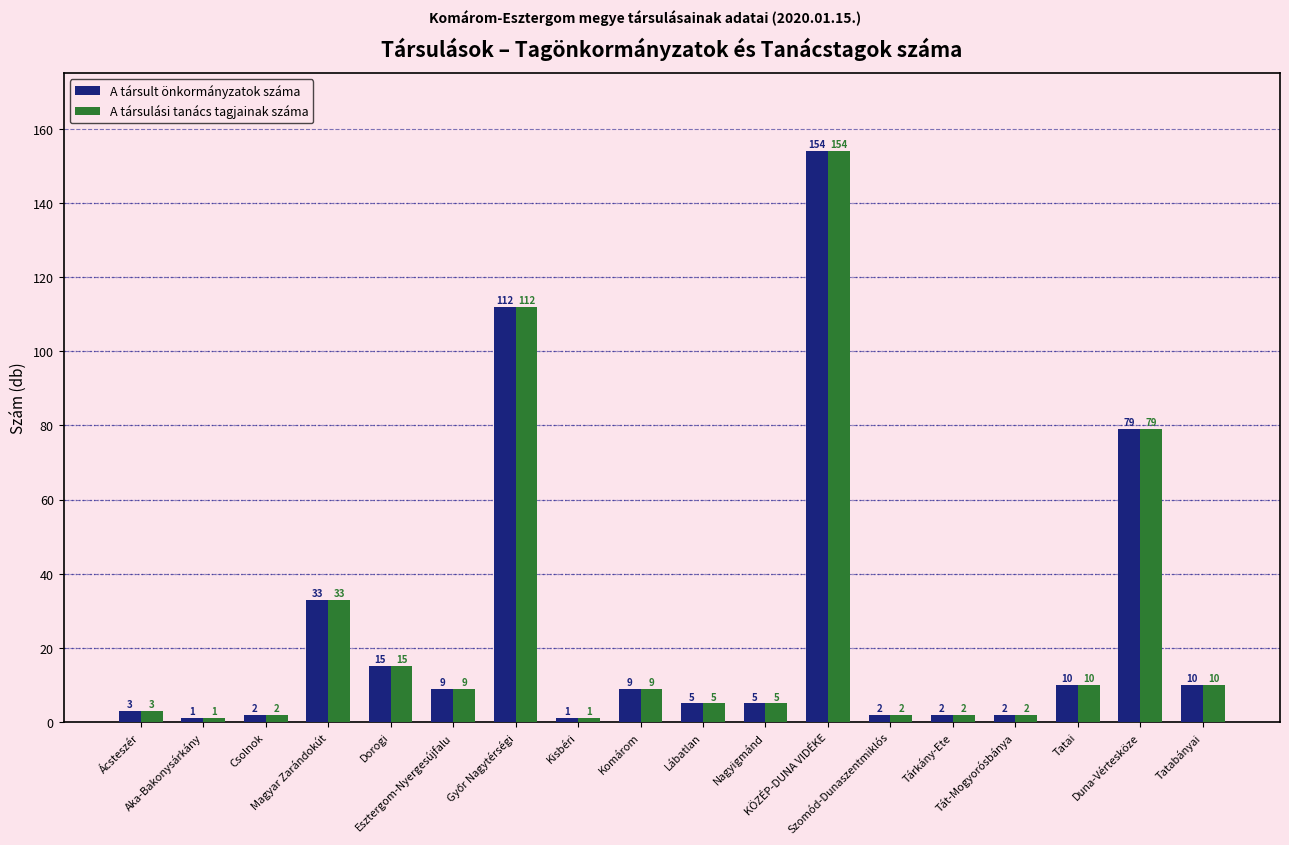

What are all the series names shown in the legend?

A társult önkormányzatok száma, A társulási tanács tagjainak száma